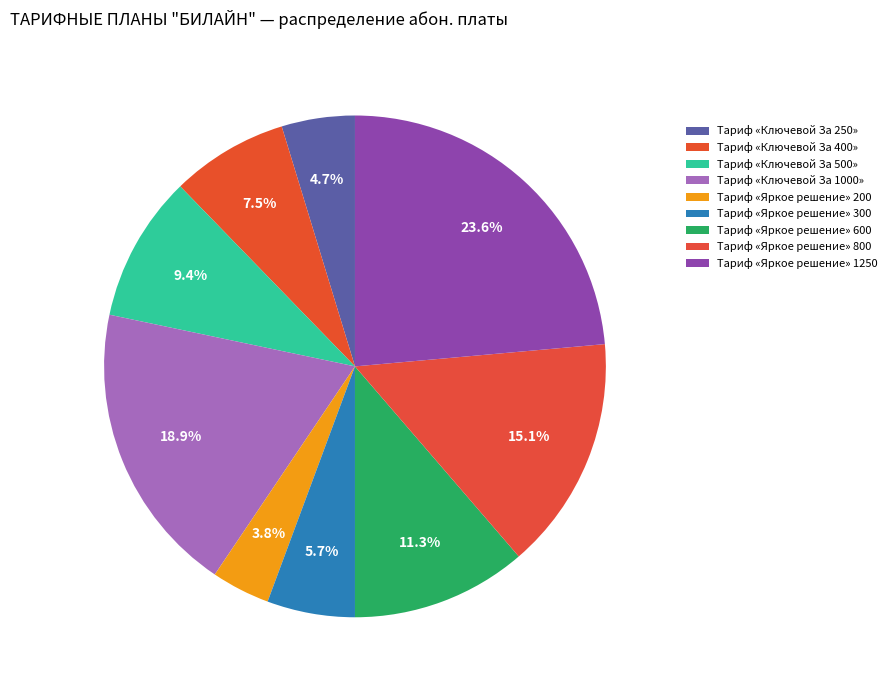

Does any single category account for the majority?

No